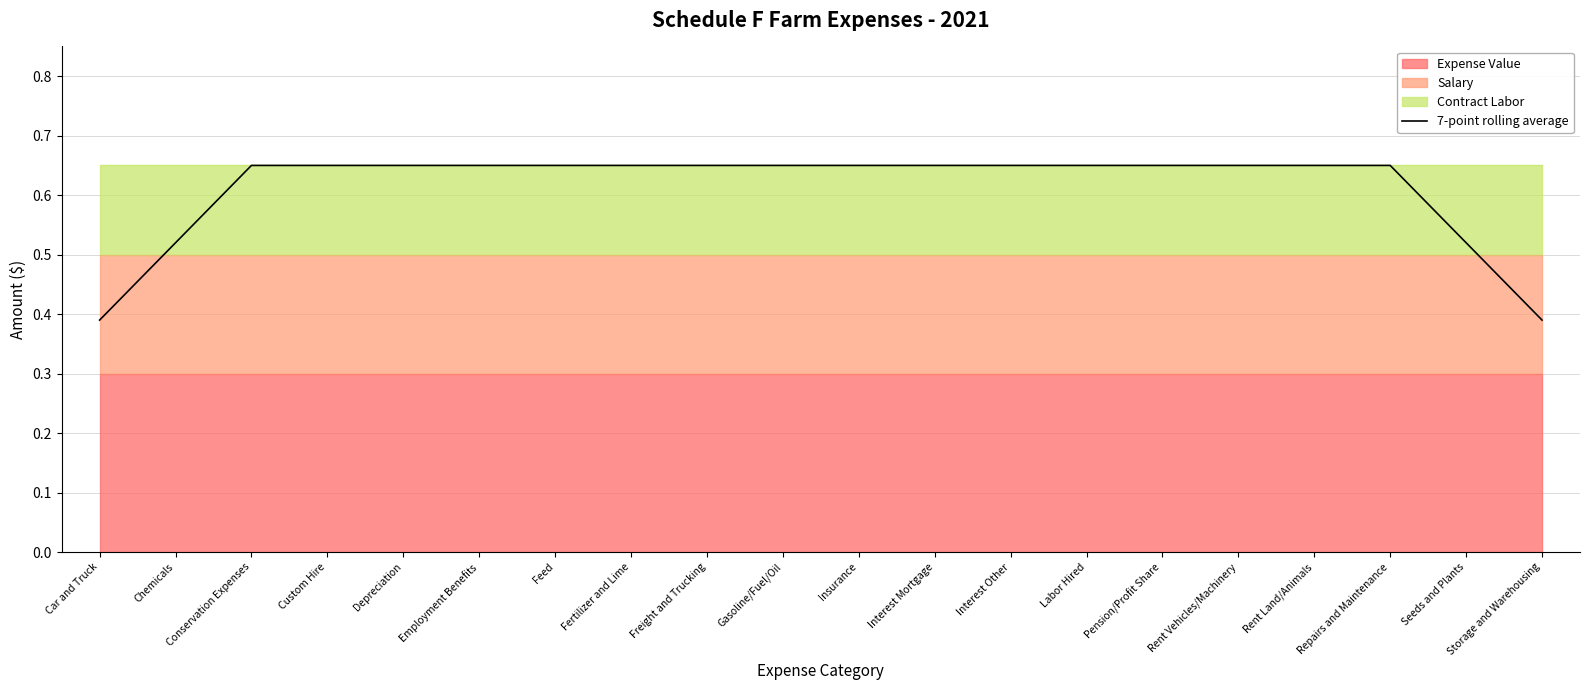

Reading left to right, list all the values displayed in this chart.

0.4	0.5	0.7	0.7	0.7	0.7	0.7	0.7	0.7	0.7	0.7	0.7	0.7	0.7	0.7	0.7	0.7	0.7	0.5	0.4